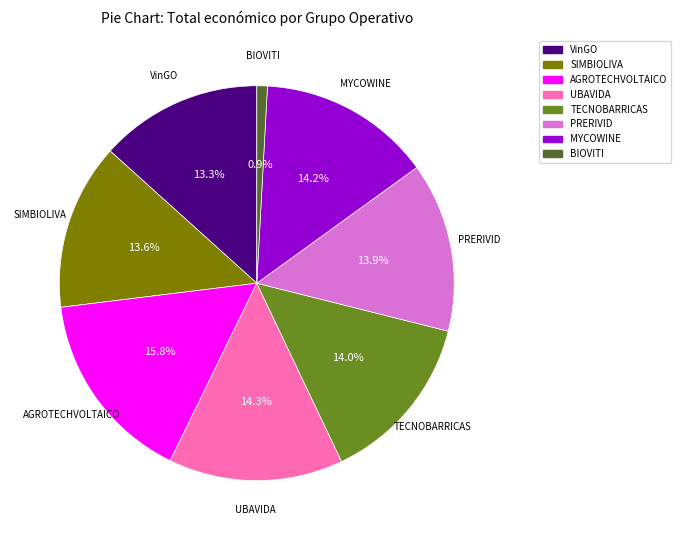

Does any single category account for the majority?

No